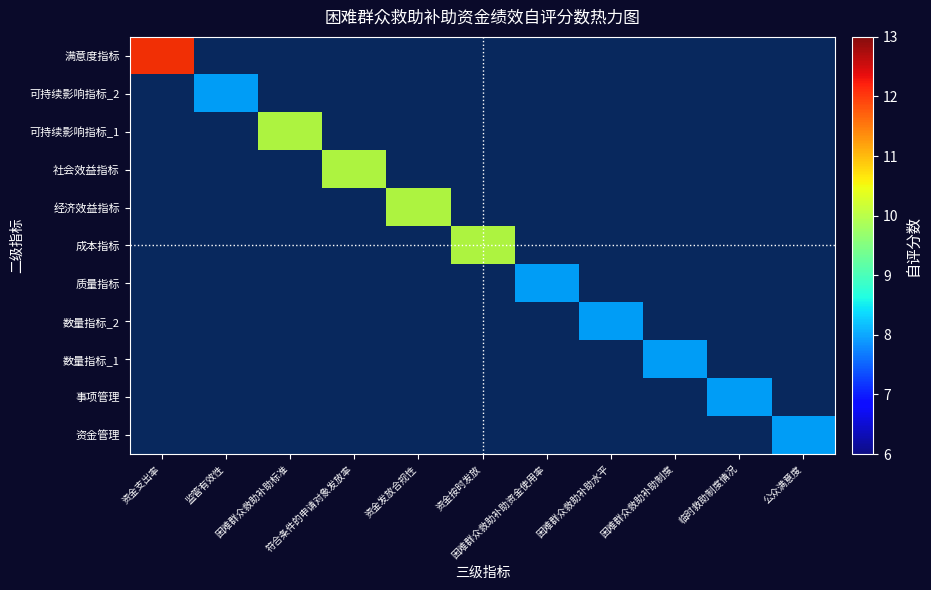

How many data points does each series have?

11